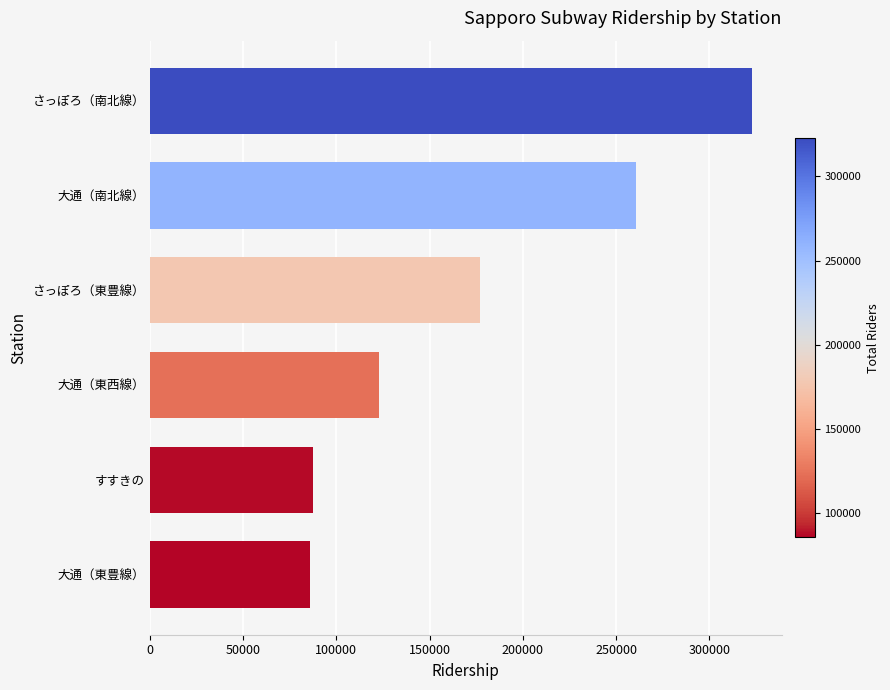

What is the minimum value shown in the chart?

85754